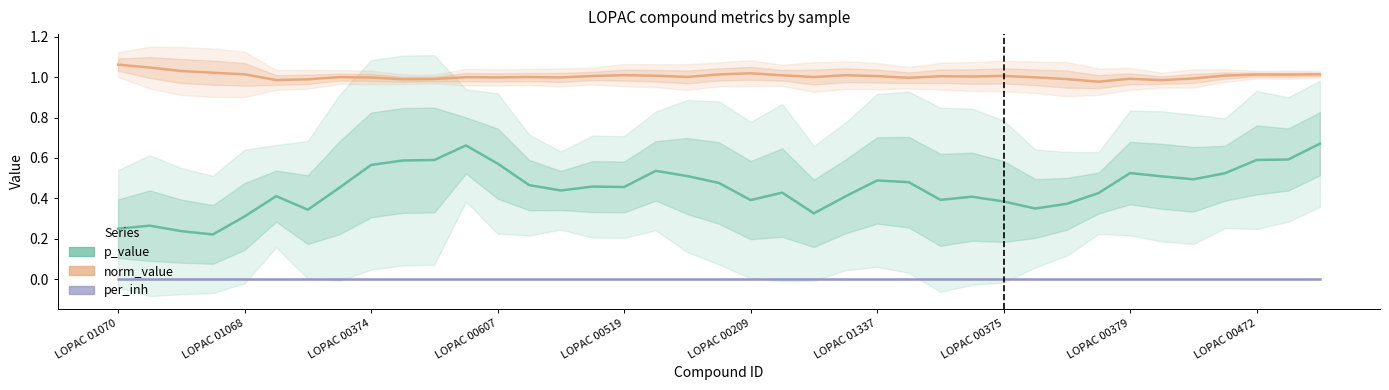

List the labels in order of per_inh value, smallest first.

LOPAC 01070, LOPAC 00585, LOPAC 01071, LOPAC 00207, LOPAC 01068, LOPAC 01069, LOPAC 00377, LOPAC 01067, LOPAC 00374, LOPAC 01074, LOPAC 00438, LOPAC 01072, LOPAC 00607, LOPAC 00206, LOPAC 00516, LOPAC 00518, LOPAC 00519, LOPAC 00613, LOPAC 00051, LOPAC 00344, LOPAC 00209, LOPAC 01075, LOPAC 00550, LOPAC 00378, LOPAC 01337, LOPAC 00523, LOPAC 01076, LOPAC 00292, LOPAC 00375, LOPAC 00521, LOPAC 00619, LOPAC 01077, LOPAC 00379, LOPAC 01078, LOPAC 01079, LOPAC 00055, LOPAC 00472, LOPAC 00293, LOPAC 00457